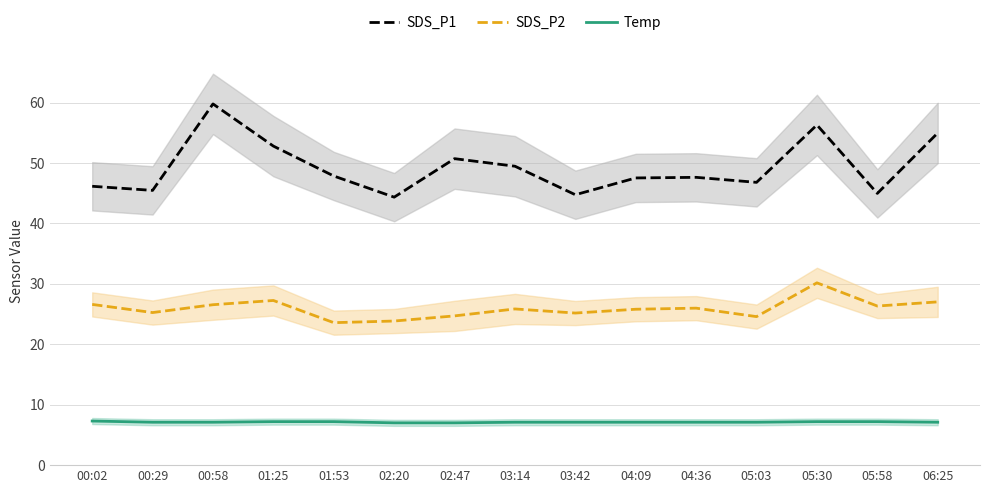

Reading left to right, extract all data points from this chart.

SDS_P1: 00:02=46.1	00:29=45.5	00:58=59.8	01:25=52.8	01:53=47.9	02:20=44.4	02:47=50.7	03:14=49.5	03:42=44.8	04:09=47.5	04:36=47.6	05:03=46.8	05:30=56.3	05:58=45.0	06:25=55.0
SDS_P2: 00:02=26.6	00:29=25.2	00:58=26.6	01:25=27.2	01:53=23.6	02:20=23.9	02:47=24.7	03:14=25.9	03:42=25.2	04:09=25.8	04:36=26.0	05:03=24.6	05:30=30.2	05:58=26.3	06:25=27.0
Temp: 00:02=7.3	00:29=7.1	00:58=7.1	01:25=7.2	01:53=7.2	02:20=7.0	02:47=7.0	03:14=7.1	03:42=7.1	04:09=7.1	04:36=7.1	05:03=7.1	05:30=7.2	05:58=7.2	06:25=7.1